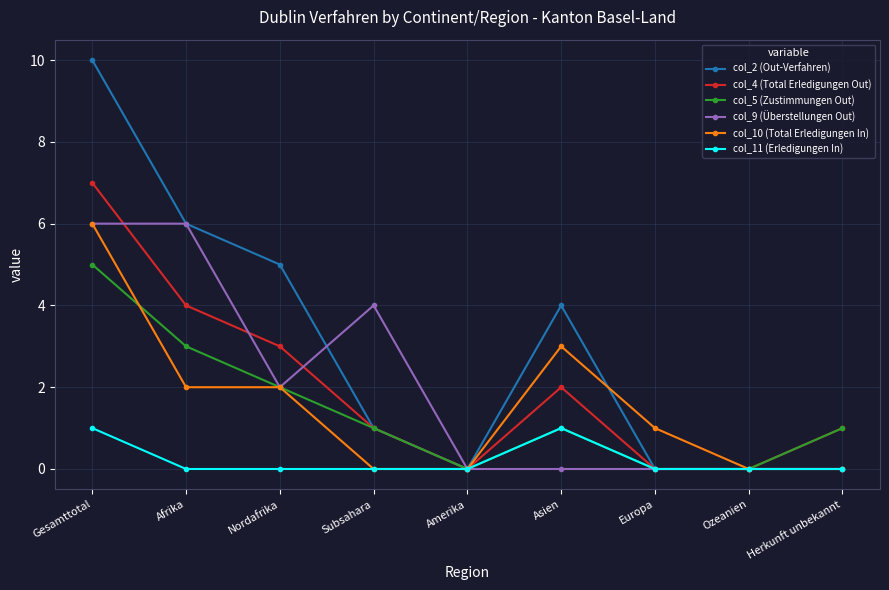

Is it true that col_4 (Total Erledigungen Out) equals 1 at Herkunft unbekannt?

True